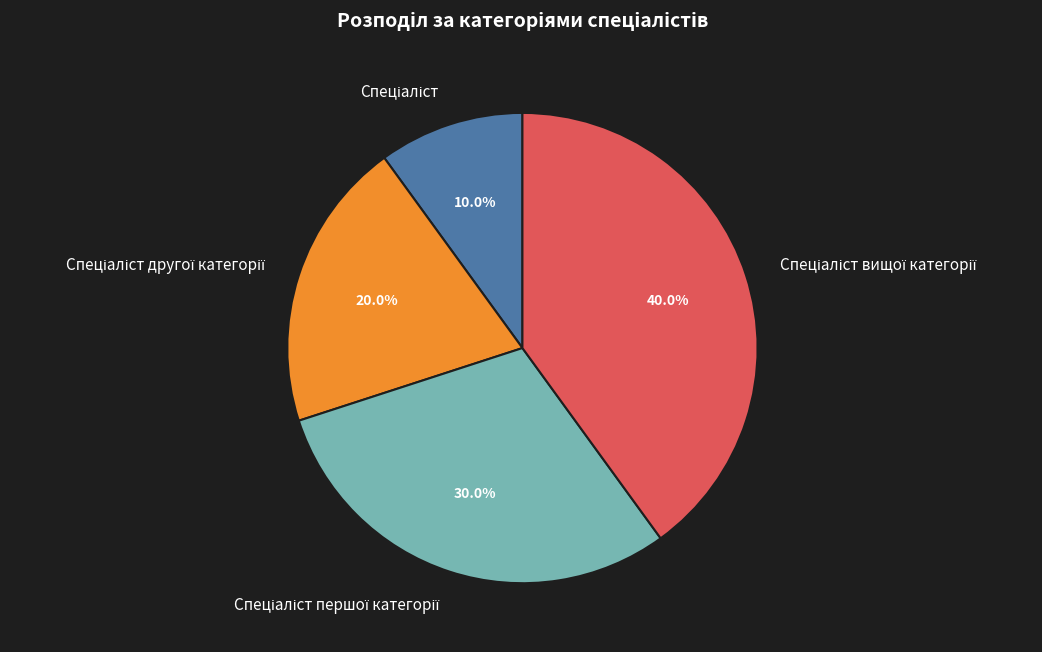

Is there a majority slice in this chart?

No